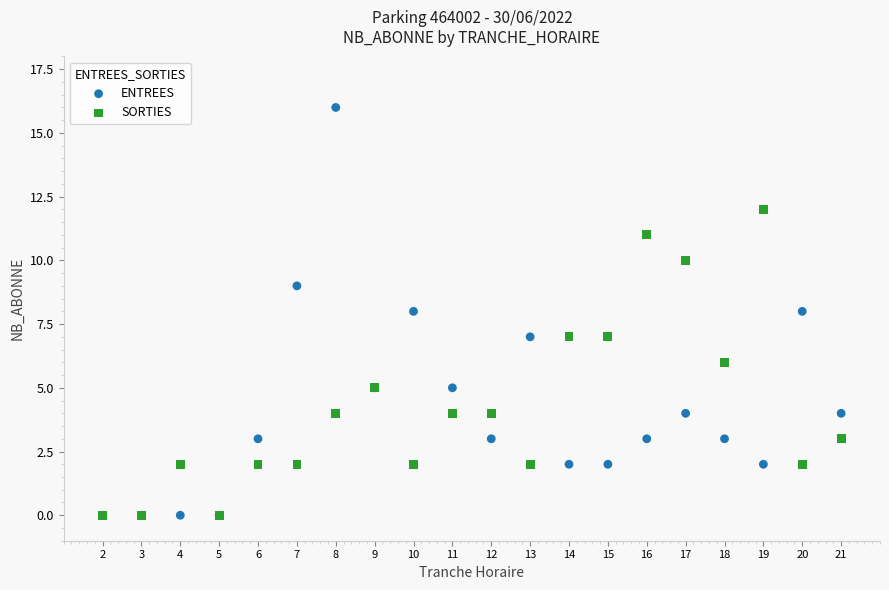

What are all the series names shown in the legend?

ENTREES, SORTIES